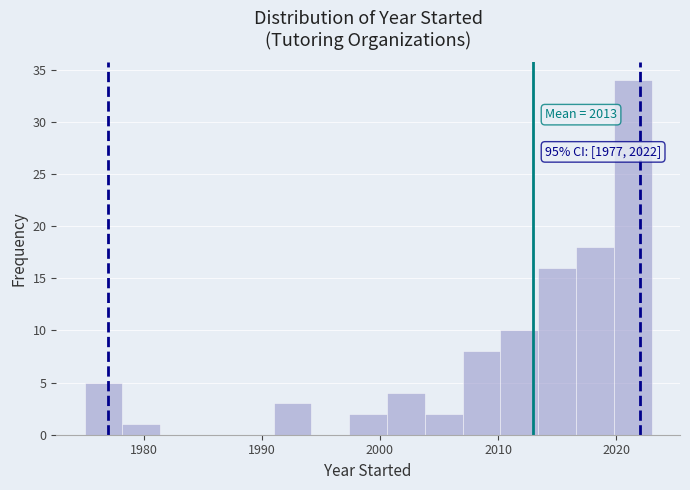

Around what value on the x-axis is the tallest bar? Give the approximate position of its centre, as read against the axis.

2021